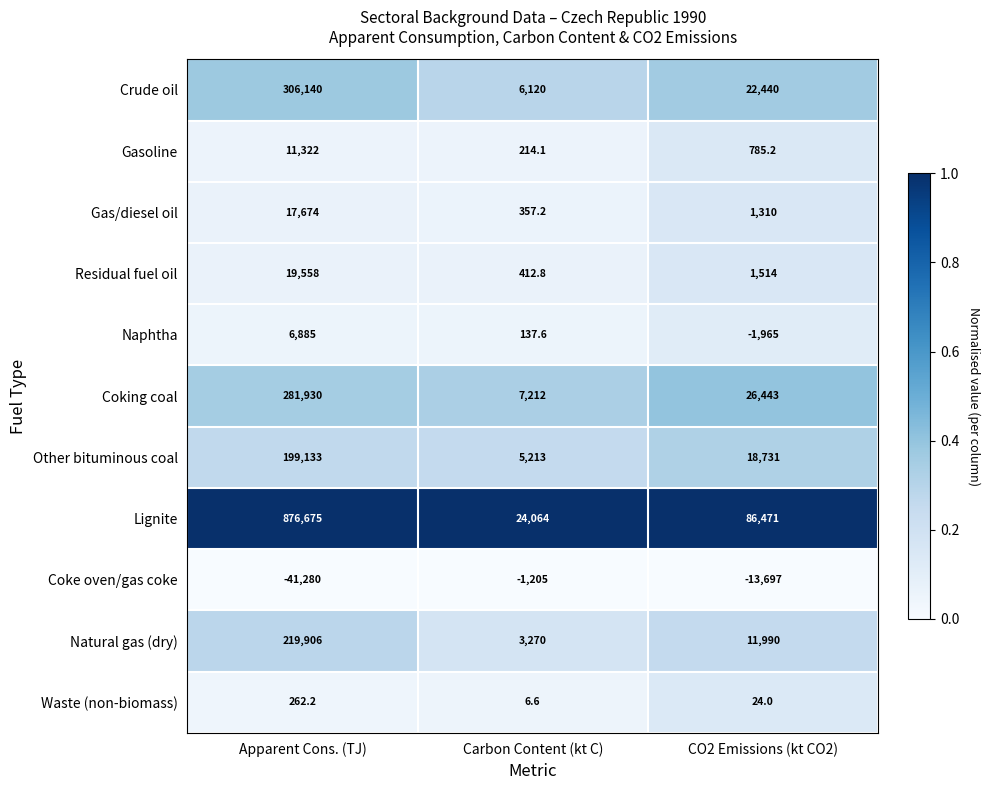

Between Apparent Cons. (TJ) and Carbon Content (kt C), which series saw the biggest shift?

Lignite